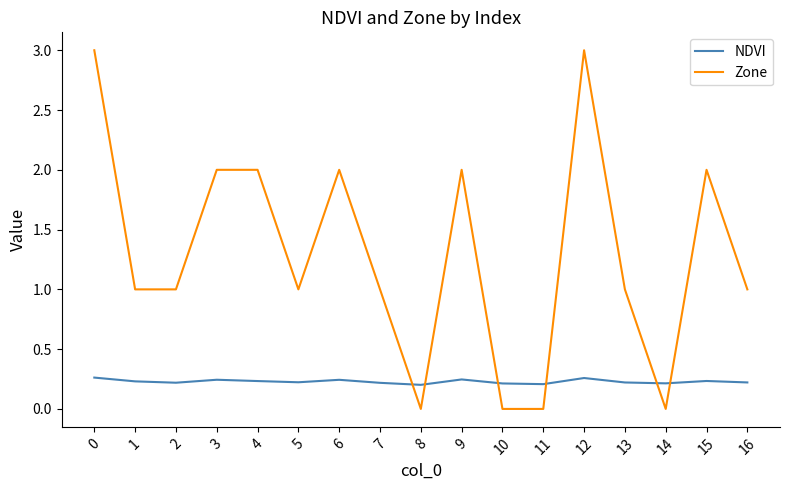

How many times do NDVI and Zone cross each other?

6